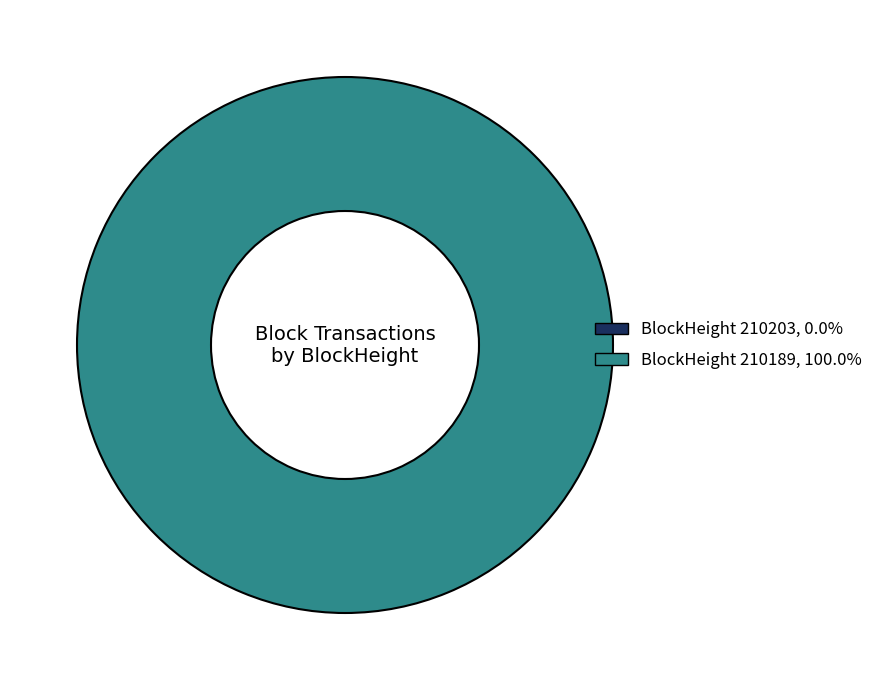

Which category has the smallest portion of the pie?

210203